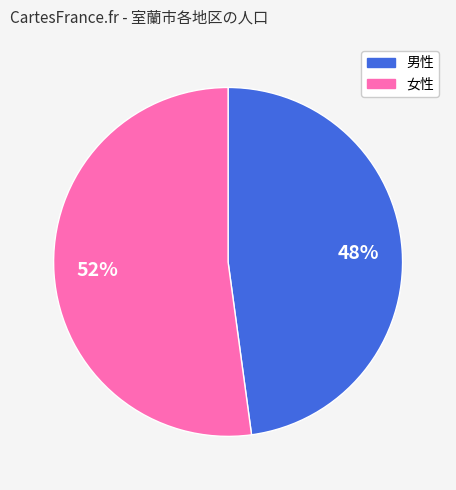

Is there any slice that represents more than half of the pie?

Yes